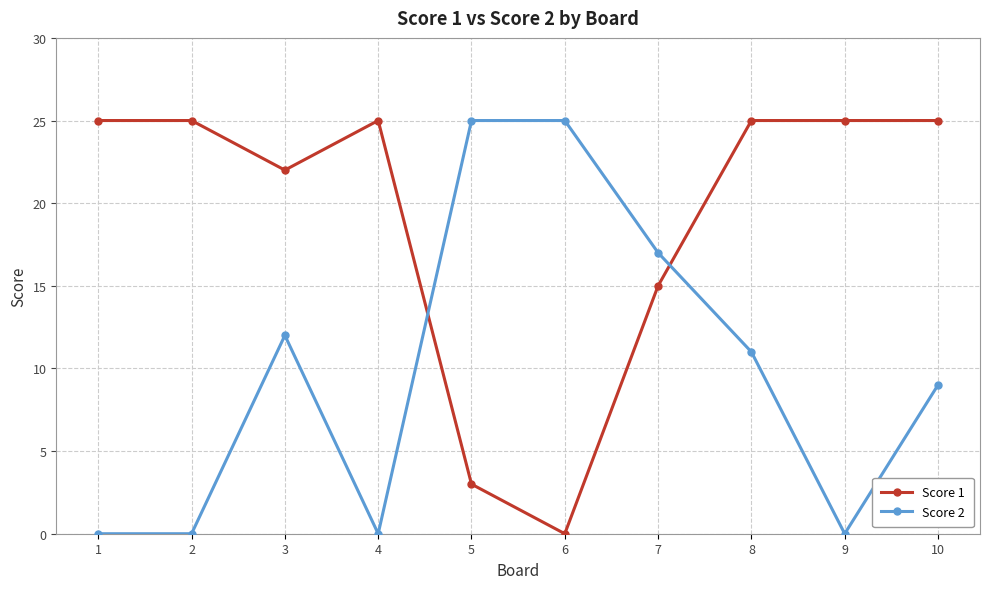

Which series changed the most between 2 and 3?

Score 2